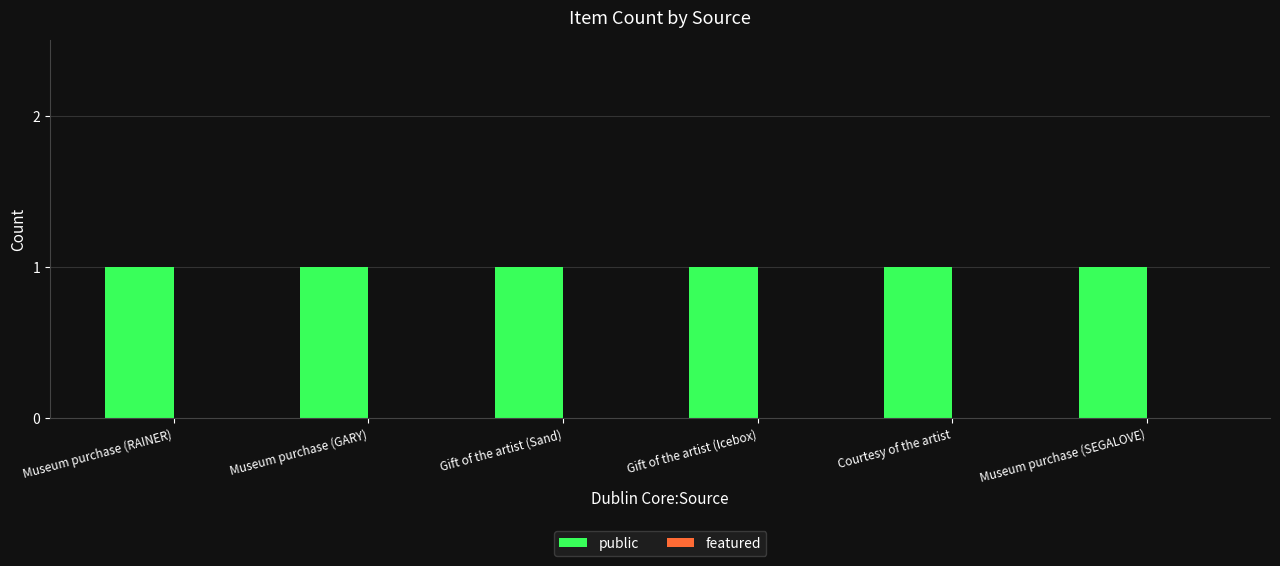

Reading left to right, extract all data points from this chart.

public: Museum purchase (RAINER)=1	Museum purchase (GARY)=1	Gift of the artist (Sand)=1	Gift of the artist (Icebox)=1	Courtesy of the artist=1	Museum purchase (SEGALOVE)=1
featured: Museum purchase (RAINER)=0	Museum purchase (GARY)=0	Gift of the artist (Sand)=0	Gift of the artist (Icebox)=0	Courtesy of the artist=0	Museum purchase (SEGALOVE)=0